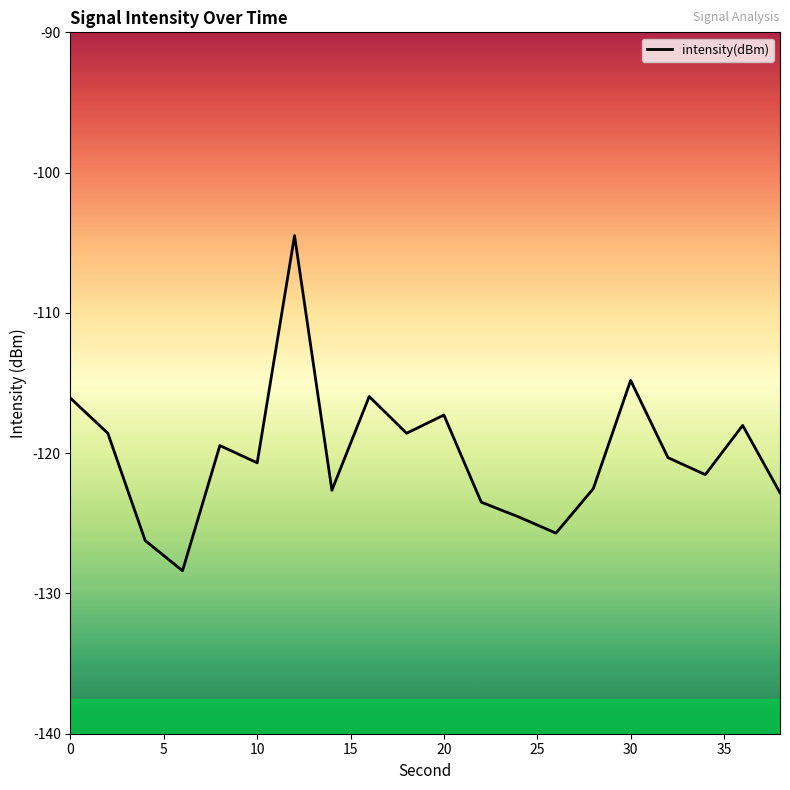

What is the difference between the maximum and minimum values?

23.9